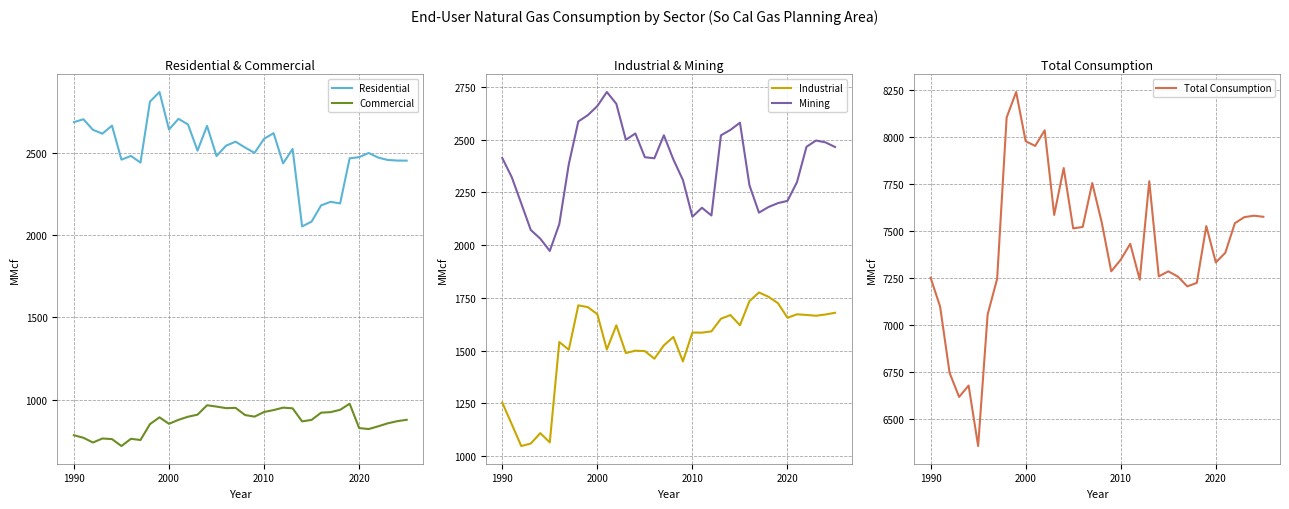

How many data points in Mining are less than 2411?

18